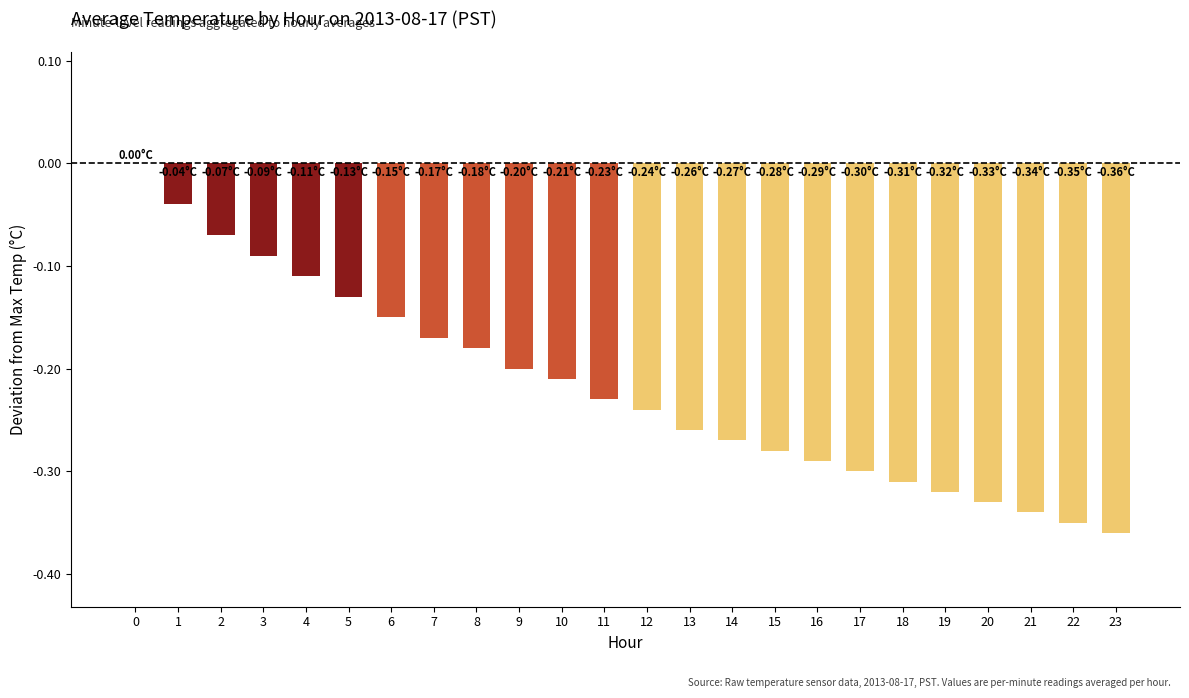

The value at 12 is -0.2. True or false?

True